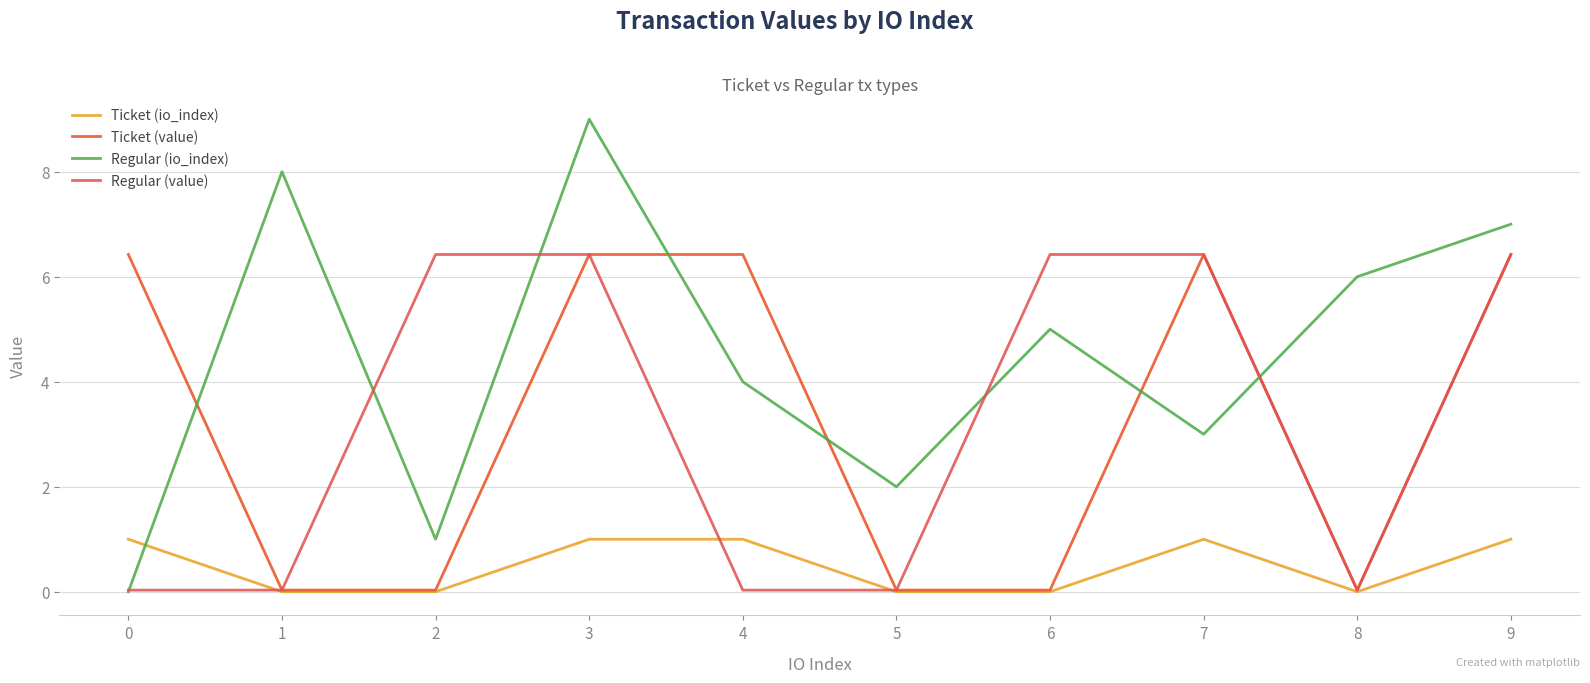

What is the total value across all series at 9?

20.8